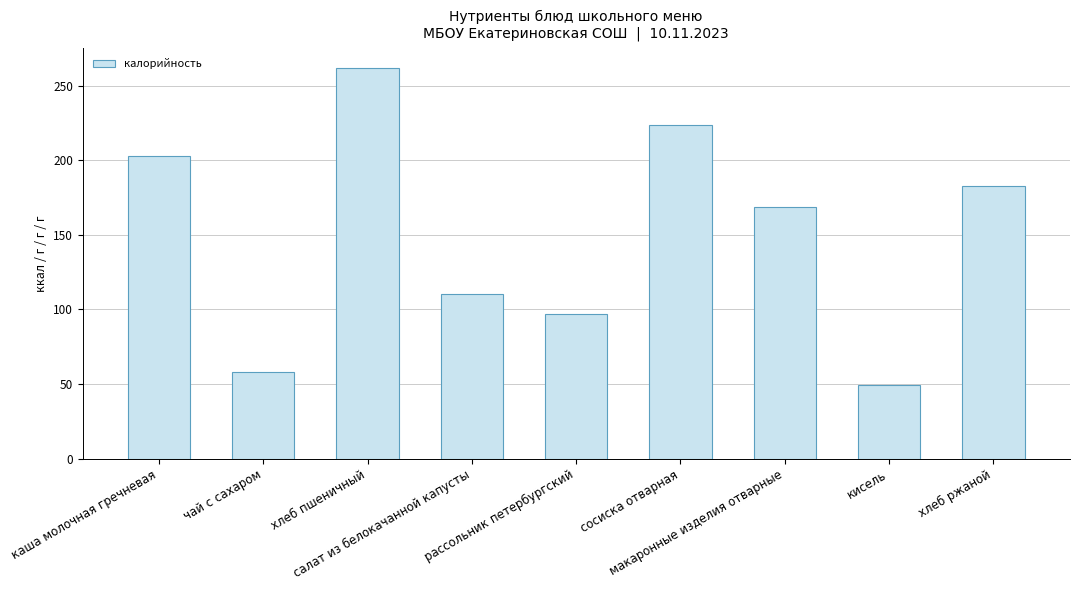

True or false: the data shows 81.8 at кисель.

False